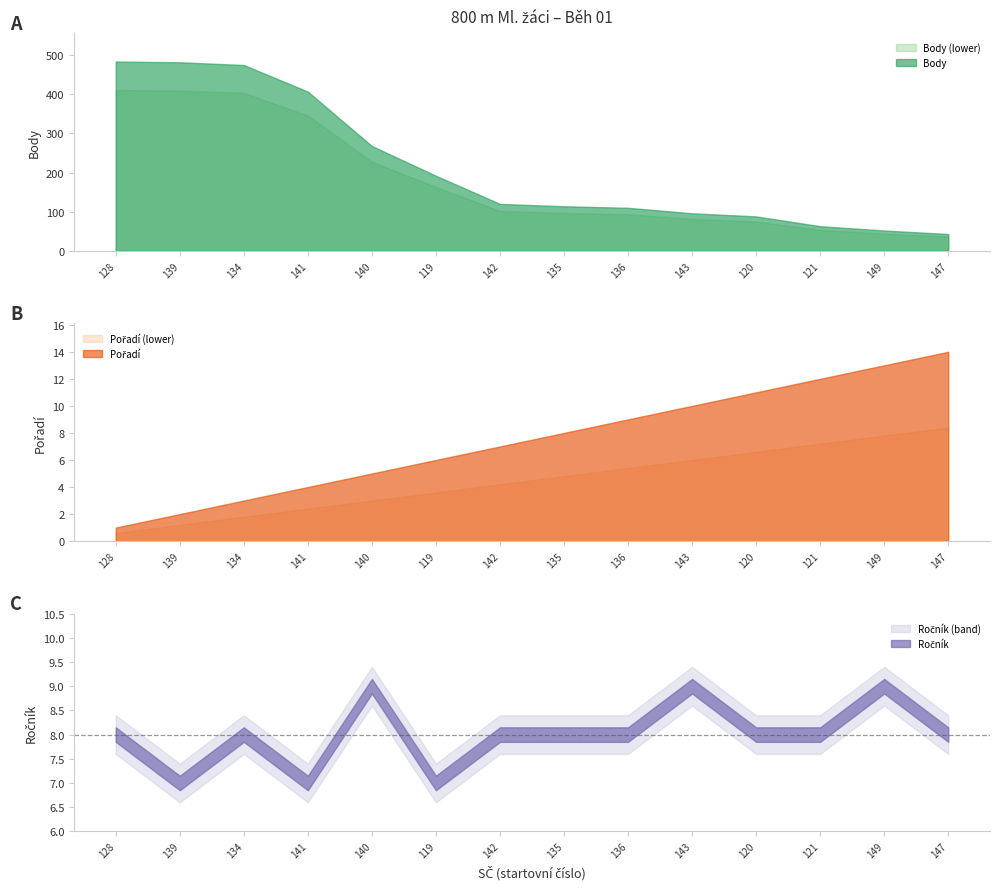

True or false: Body has a value of 268 at 140.

True